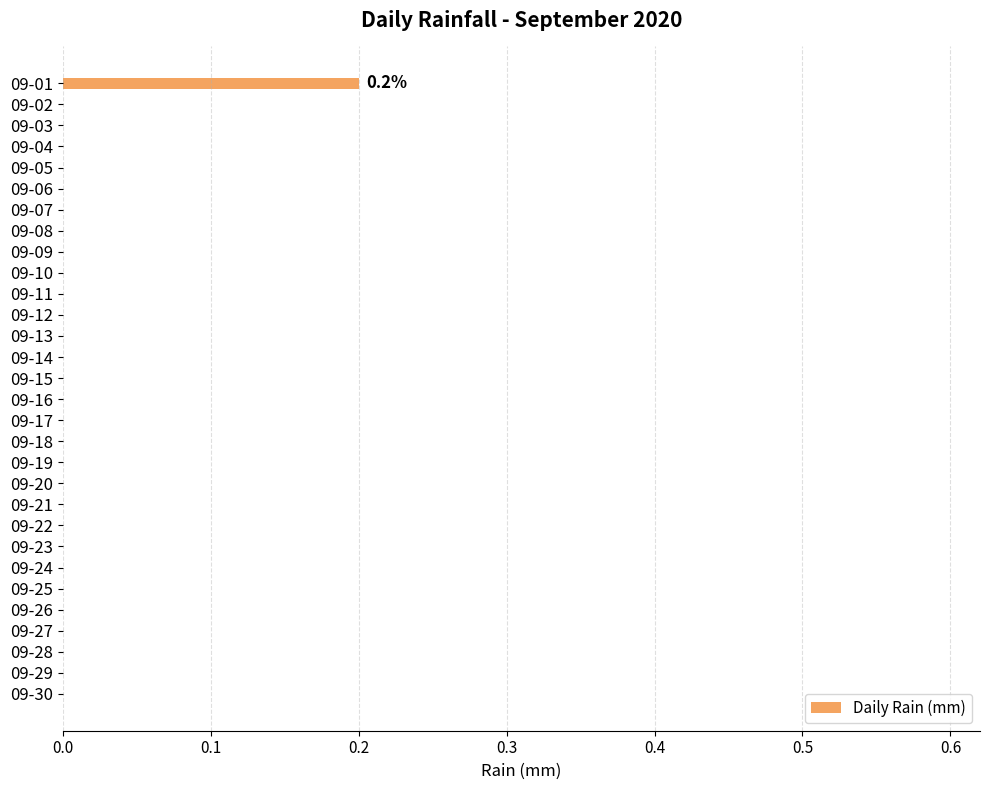

The value at 09-25 is 0.1. True or false?

False